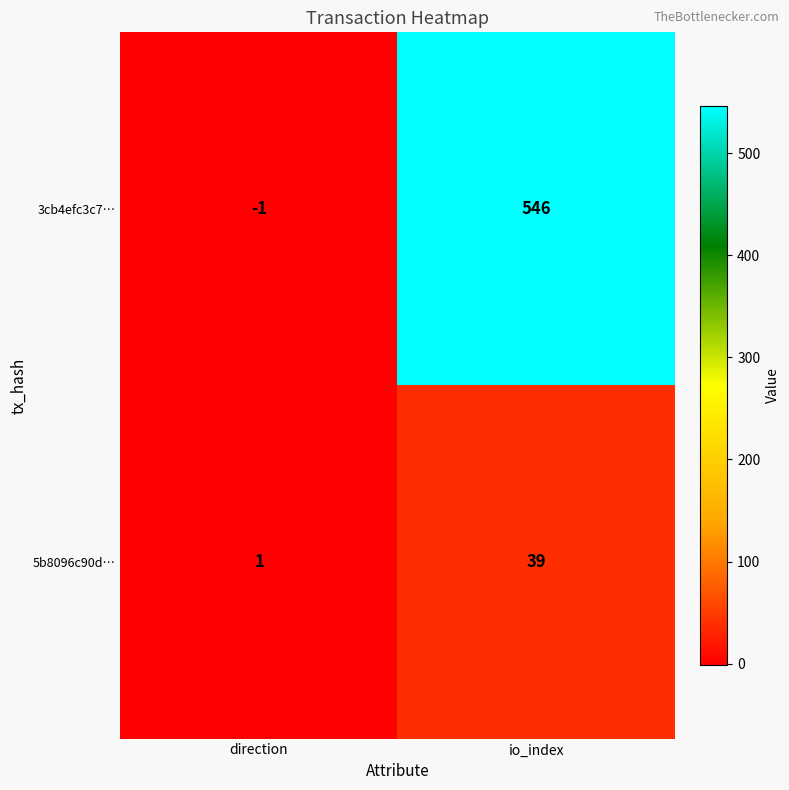

Between direction and io_index, which series saw the biggest shift?

3cb4efc3c7…